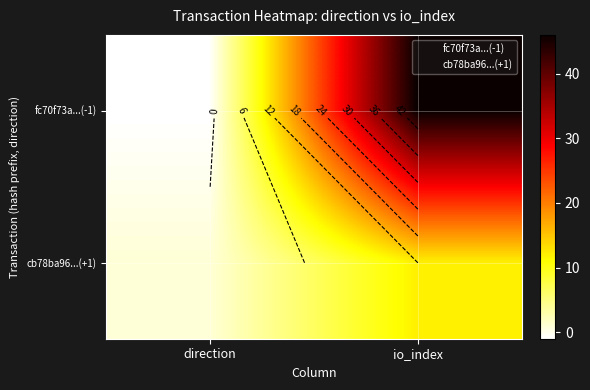

At which category does the chart reach its minimum across all series?

direction